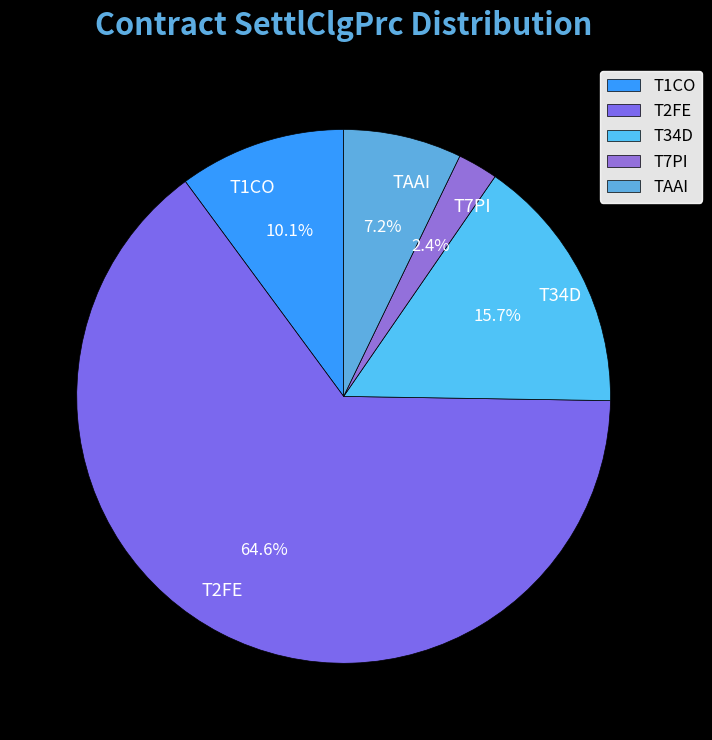

To the nearest percent, what is the difference between the largest and smallest slice percentages?

62%